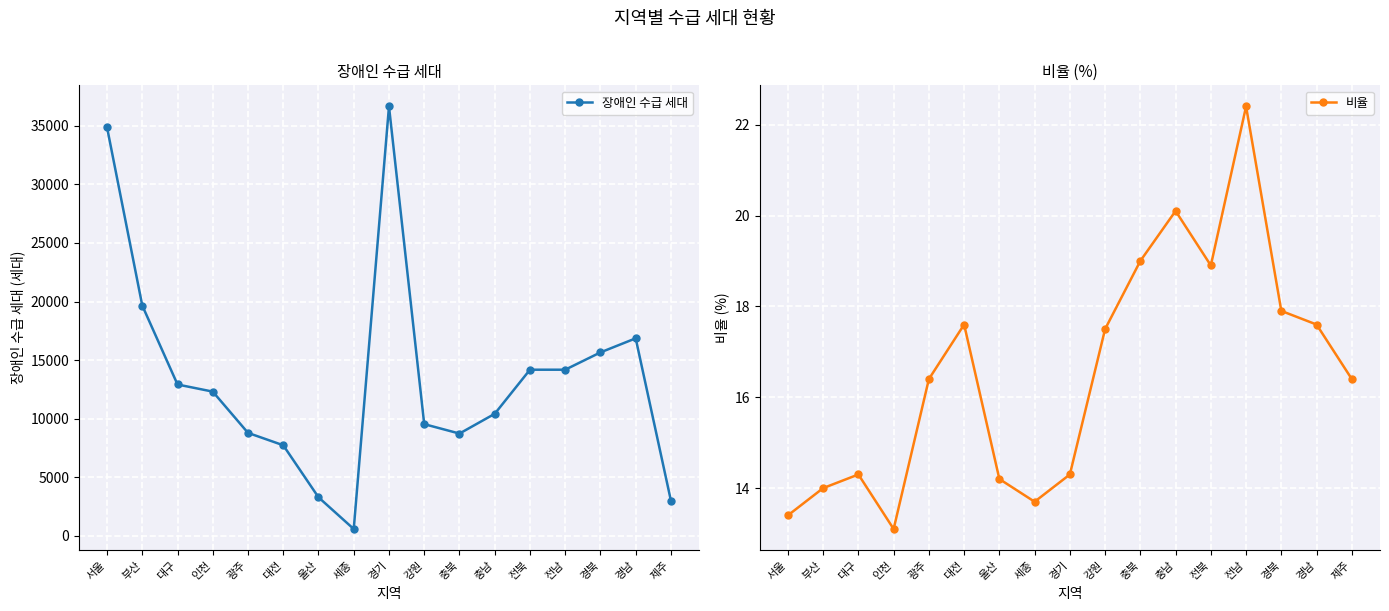

How many interior local valleys does the 장애인 수급 세대 series have?

2